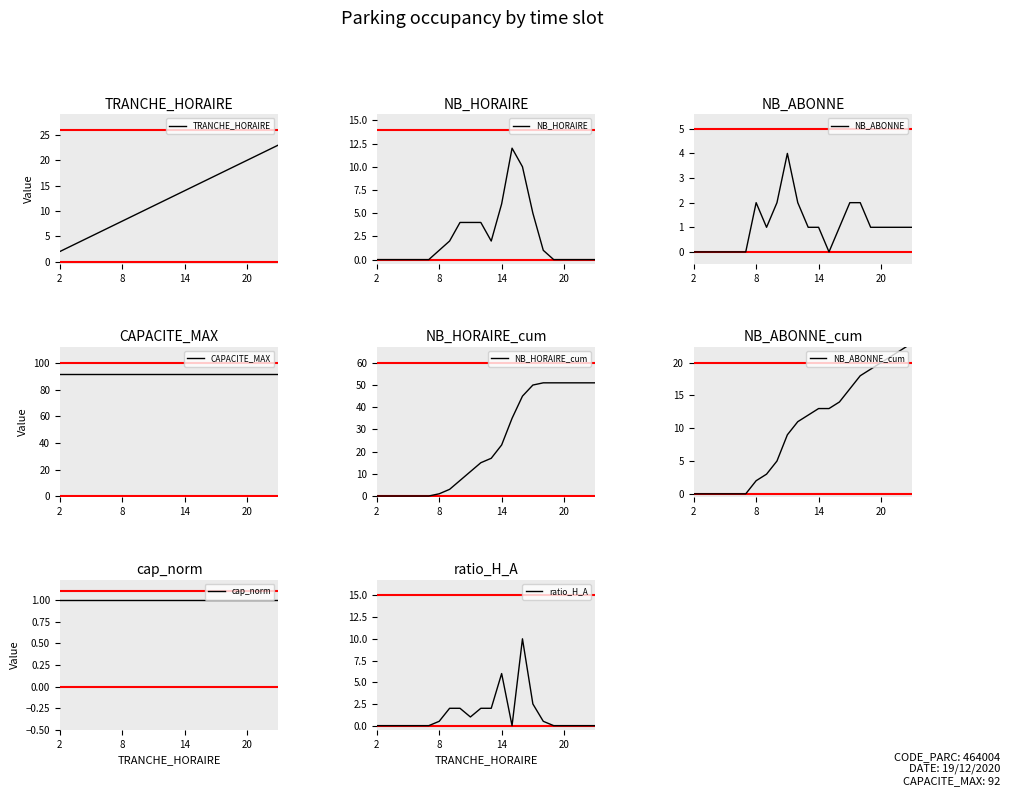

Where do NB_HORAIRE and NB_ABONNE first cross each other?

8 and 9